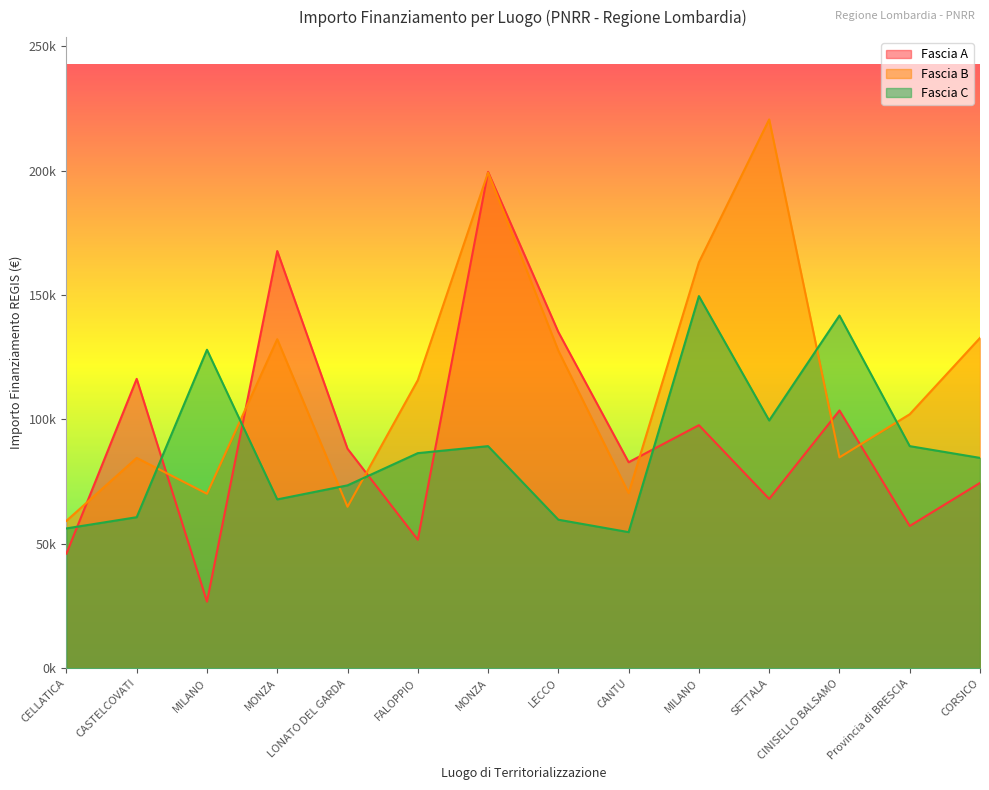

How many interior local valleys does the Fascia A series have?

5